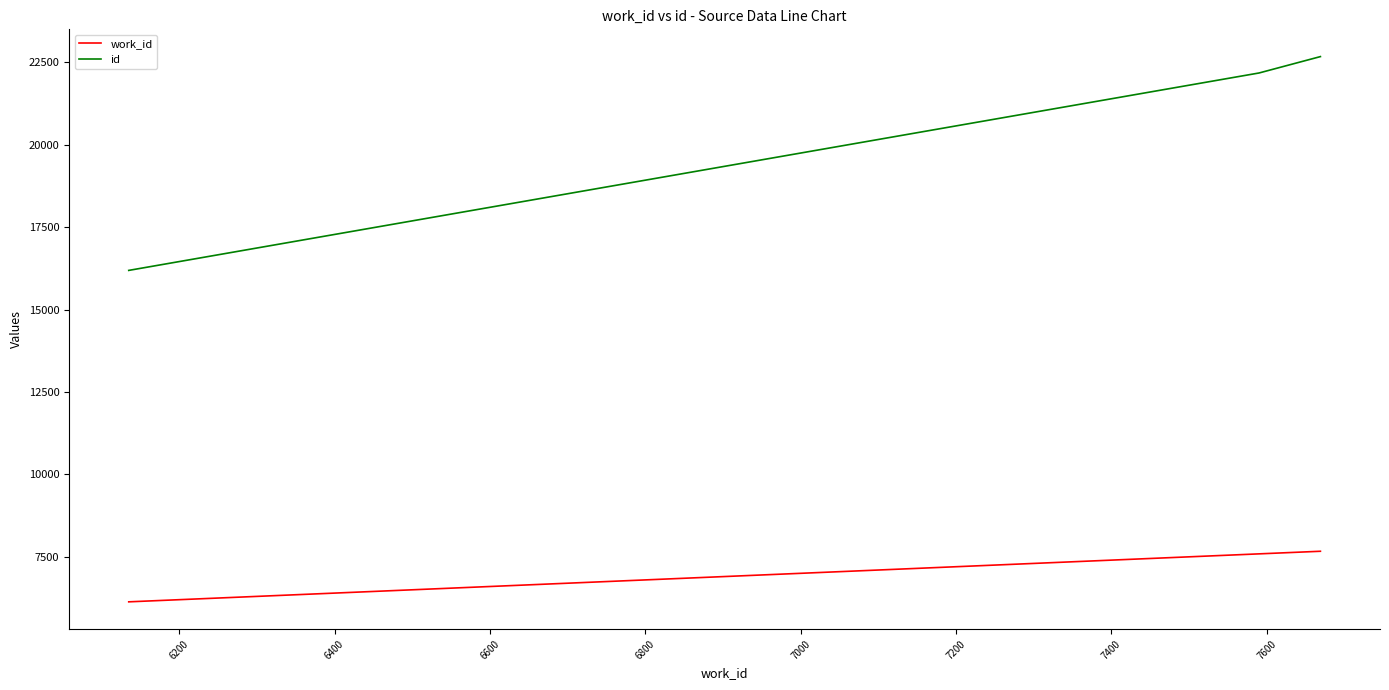

Rank the series by their maximum value, from highest to lowest.

id, work_id